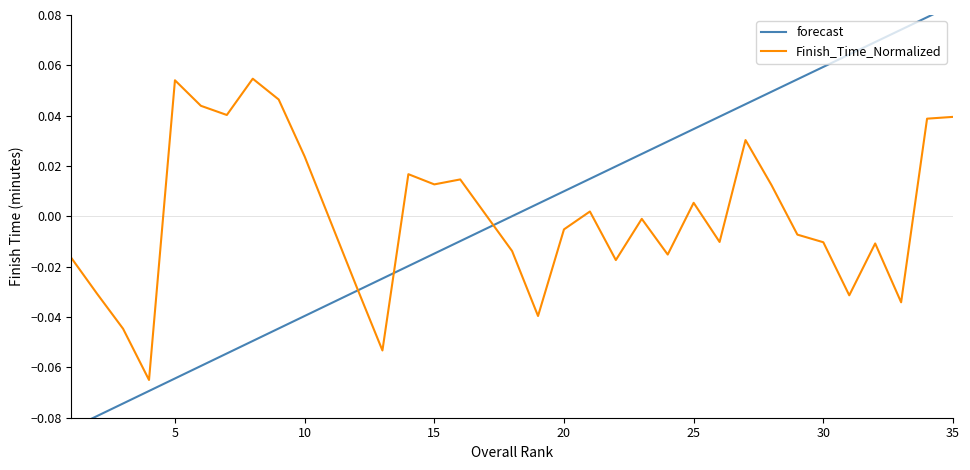

True or false: Finish_Time_Normalized and forecast intersect in this chart.

True